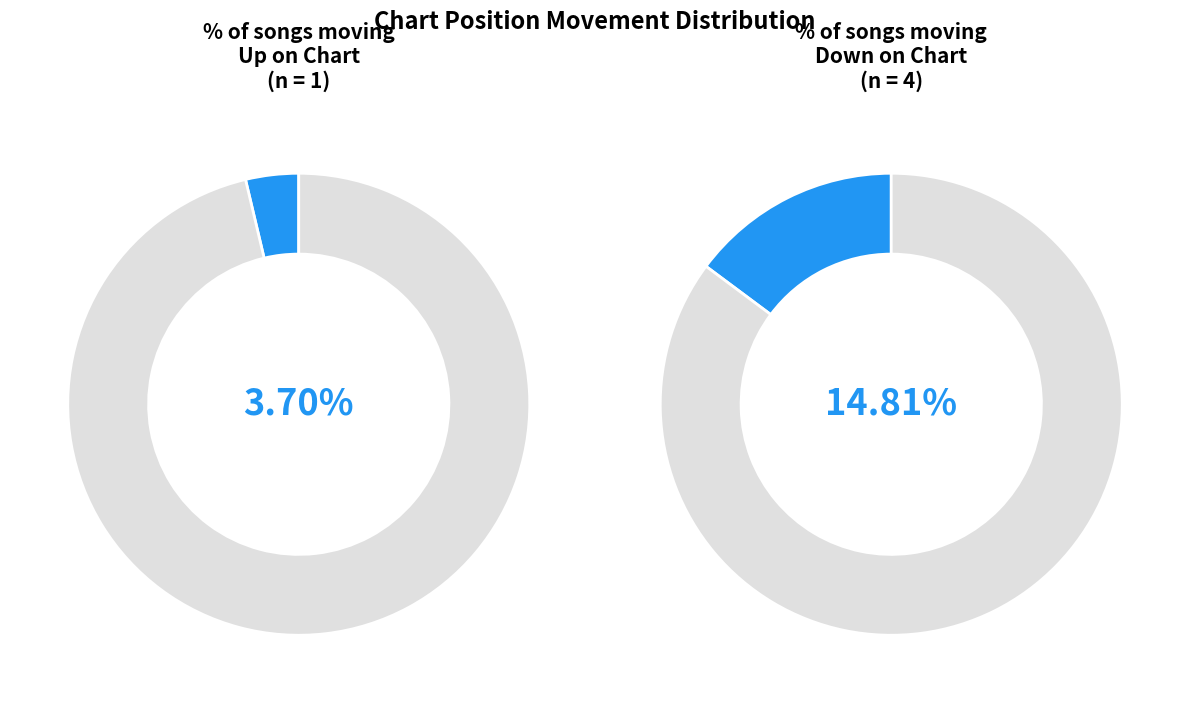

To the nearest percent, what portion does up represent?

4%